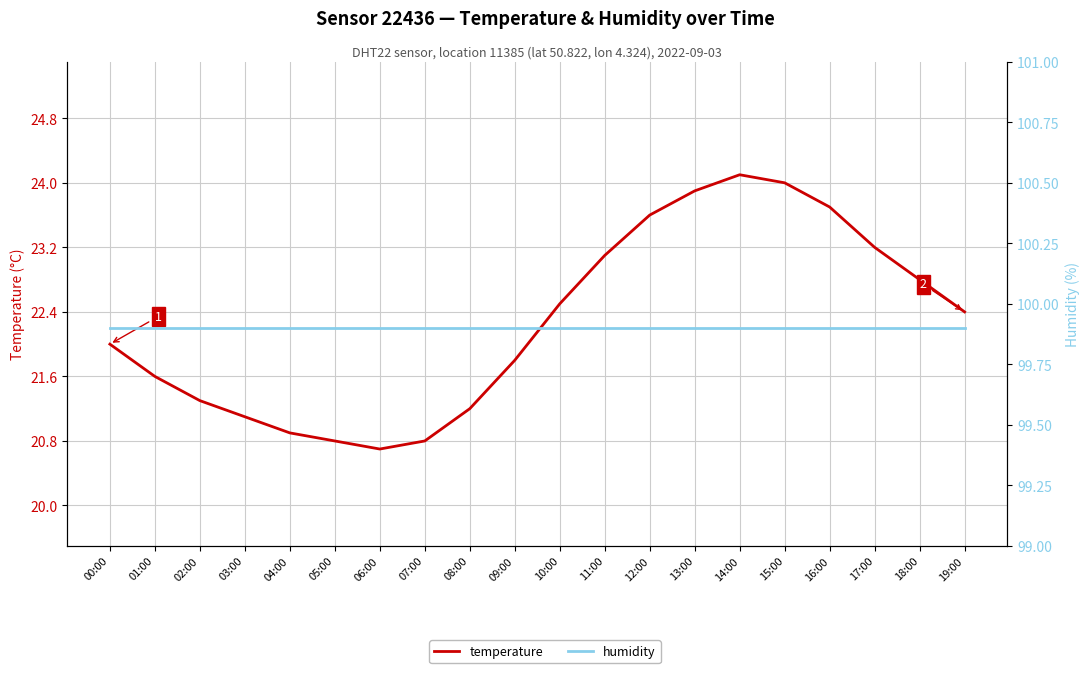

At how many categories does at least one series exceed 67?

20